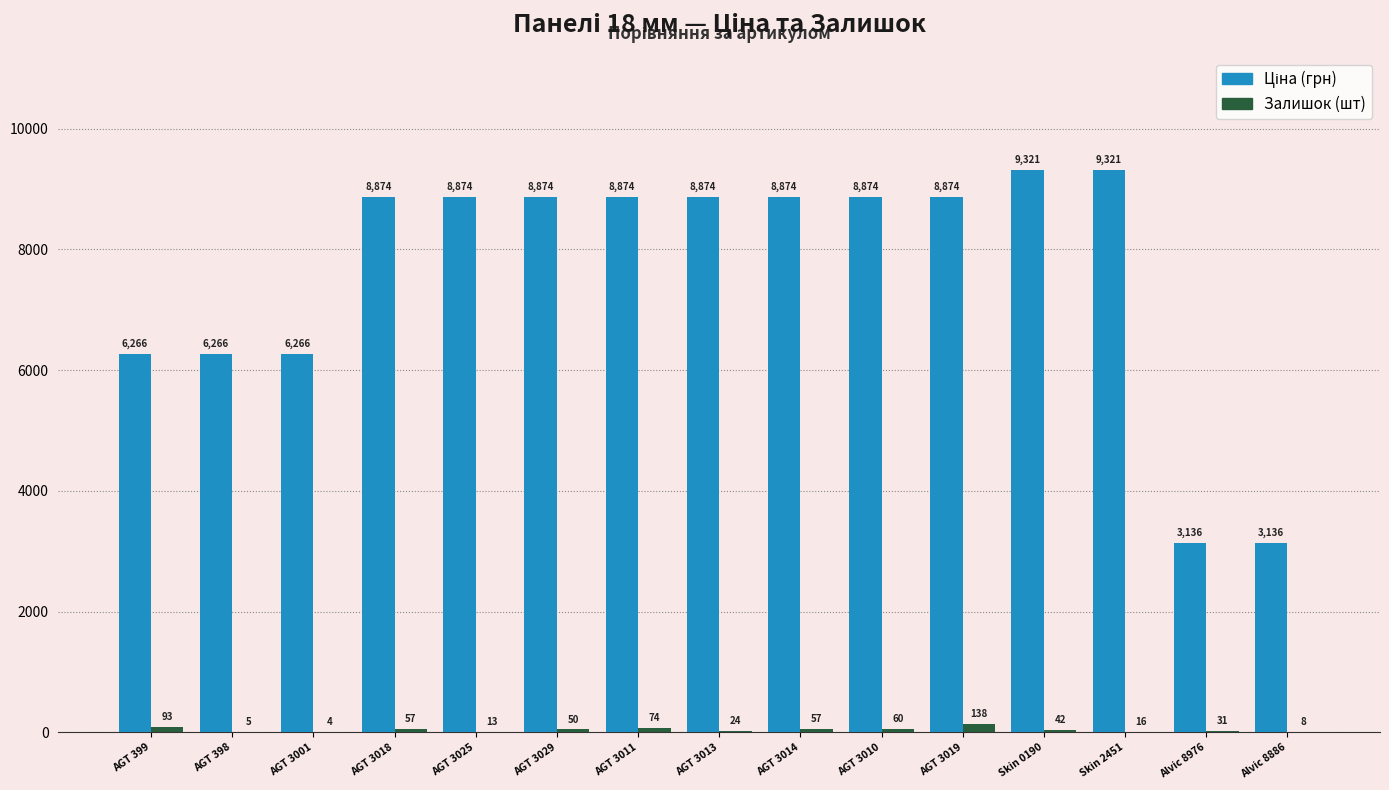

The value of Залишок (шт) at AGT 3011 is 74.0. True or false?

True